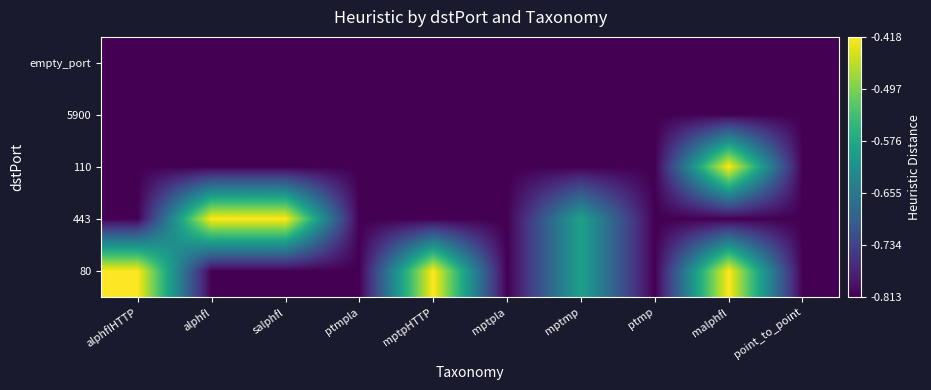

Between ptmp and mptmp, which is larger?

mptmp